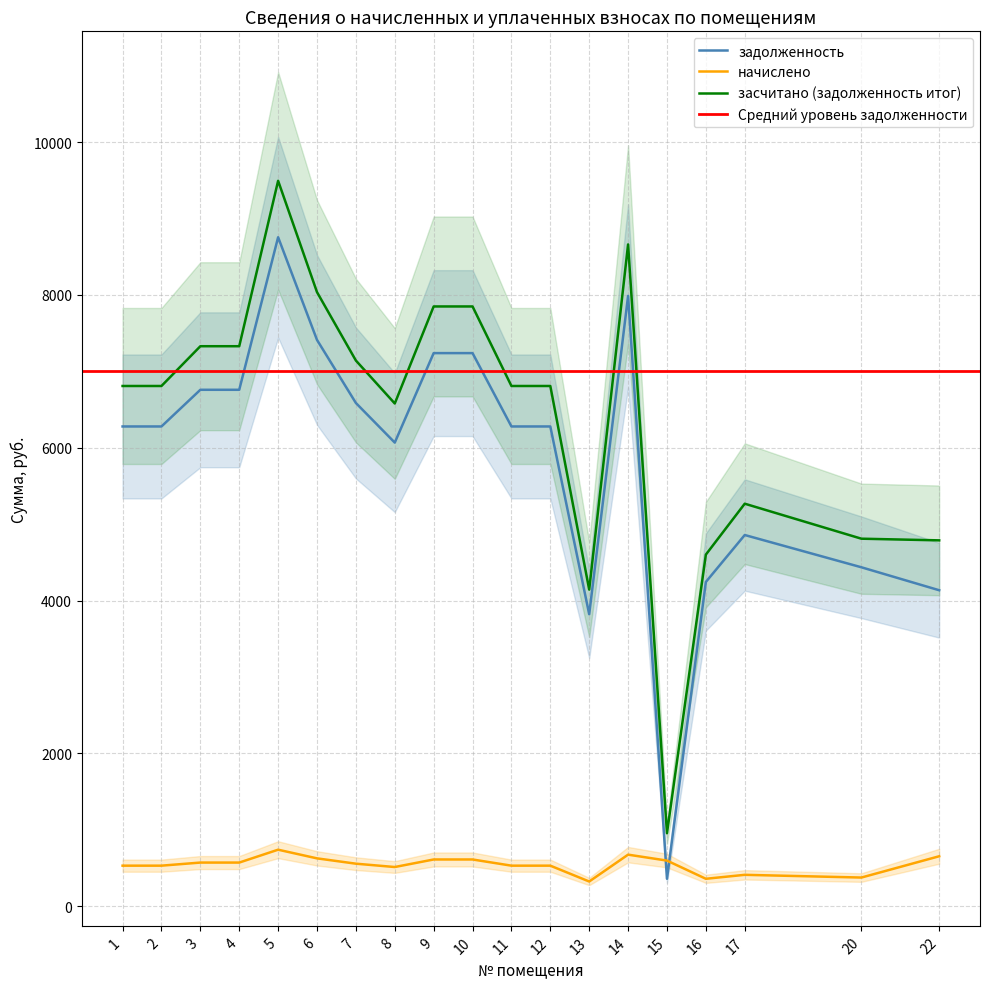

Does the chart display data point markers on the line(s)?

No